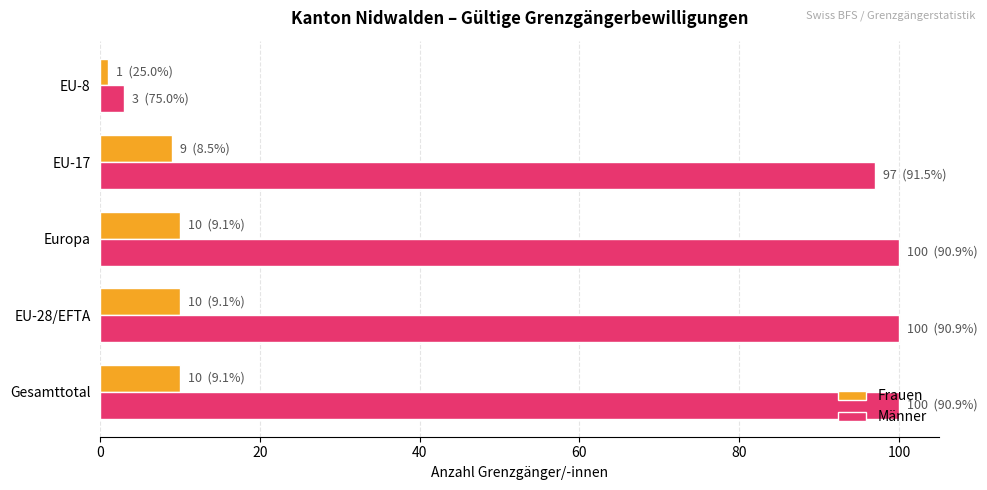

What is the total value across all series at Europa?

110